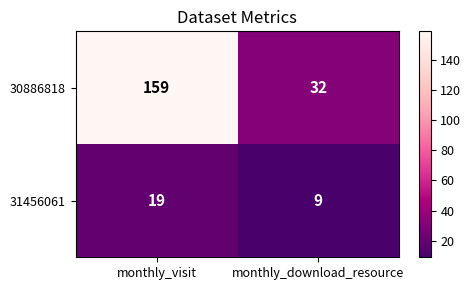

Which series has the largest range (max minus min)?

30886818